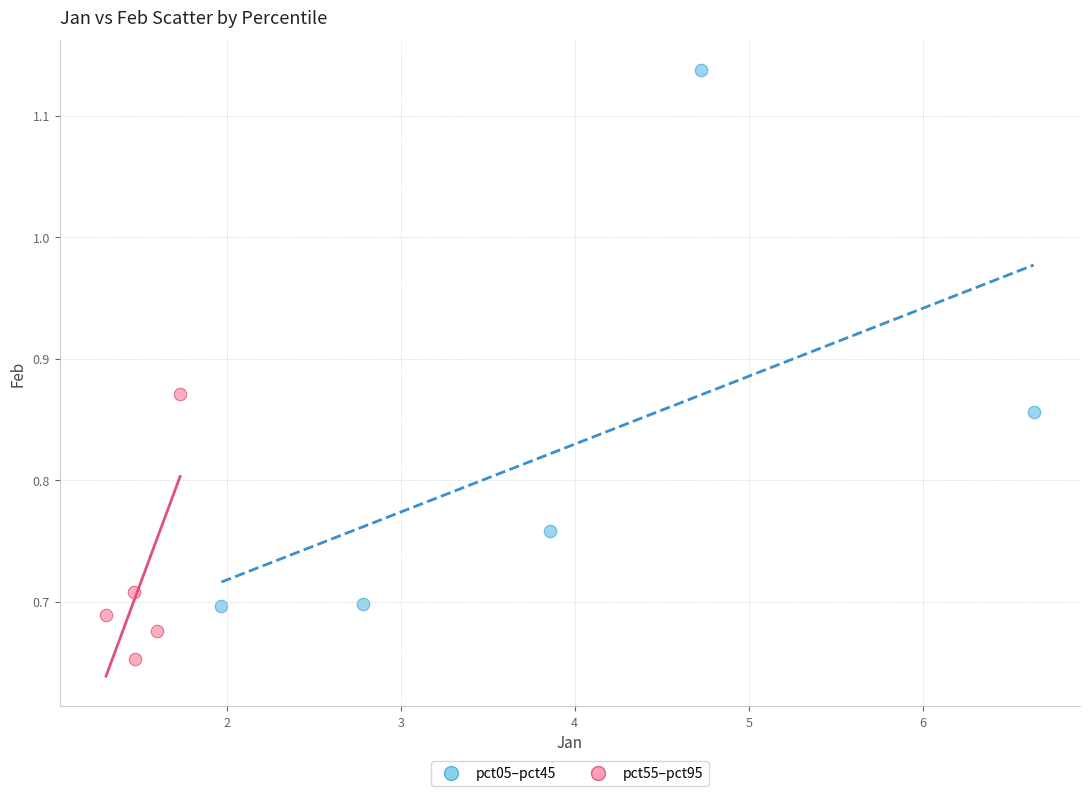

Which series contains the lowest Y value?

pct55–pct95